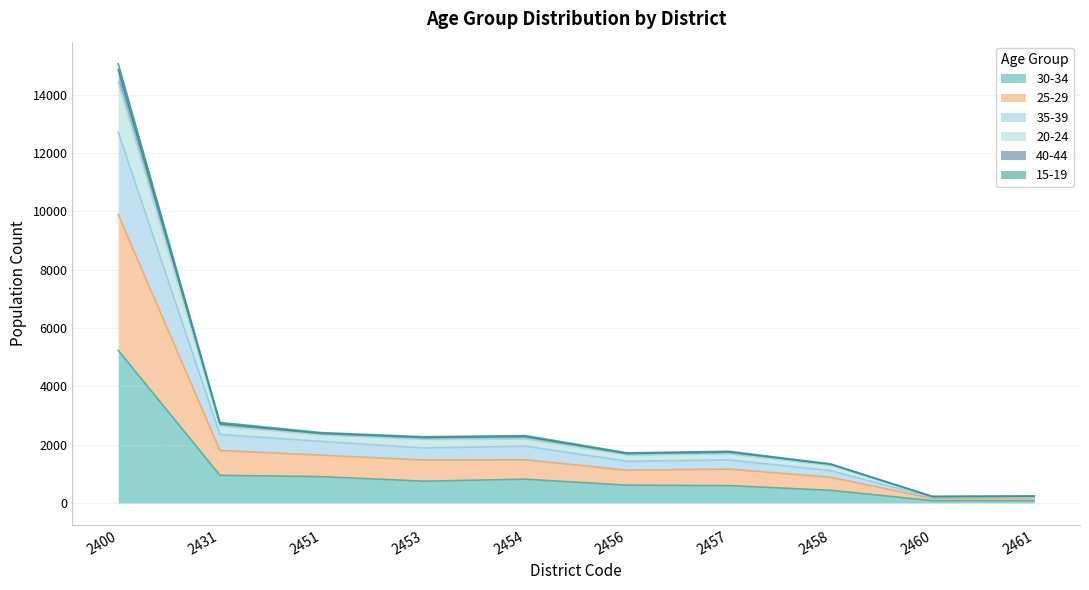

The value of 30-34 at 2400 is 3557. True or false?

False